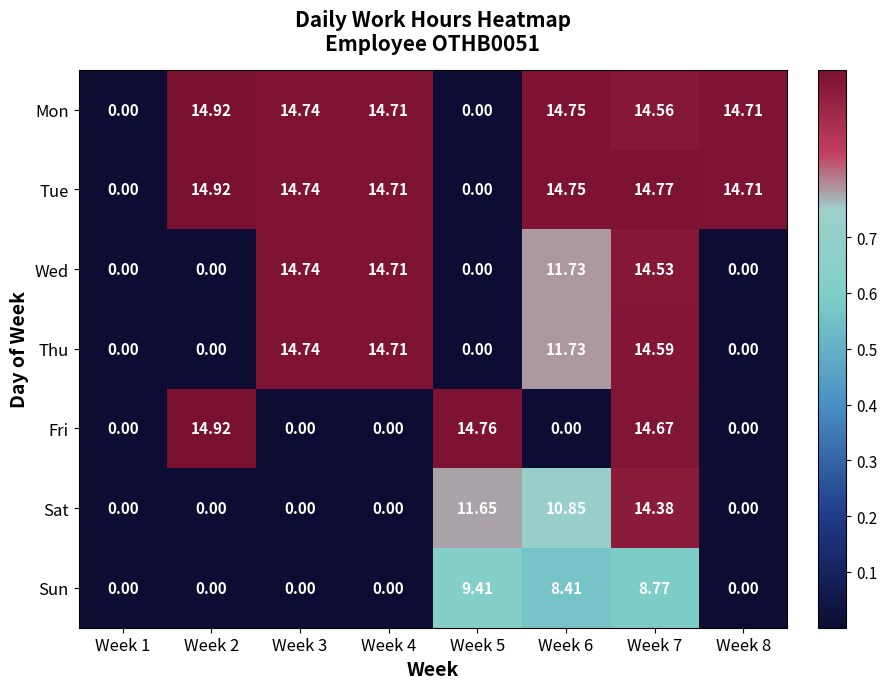

Which series has the largest total across all categories?

Tue